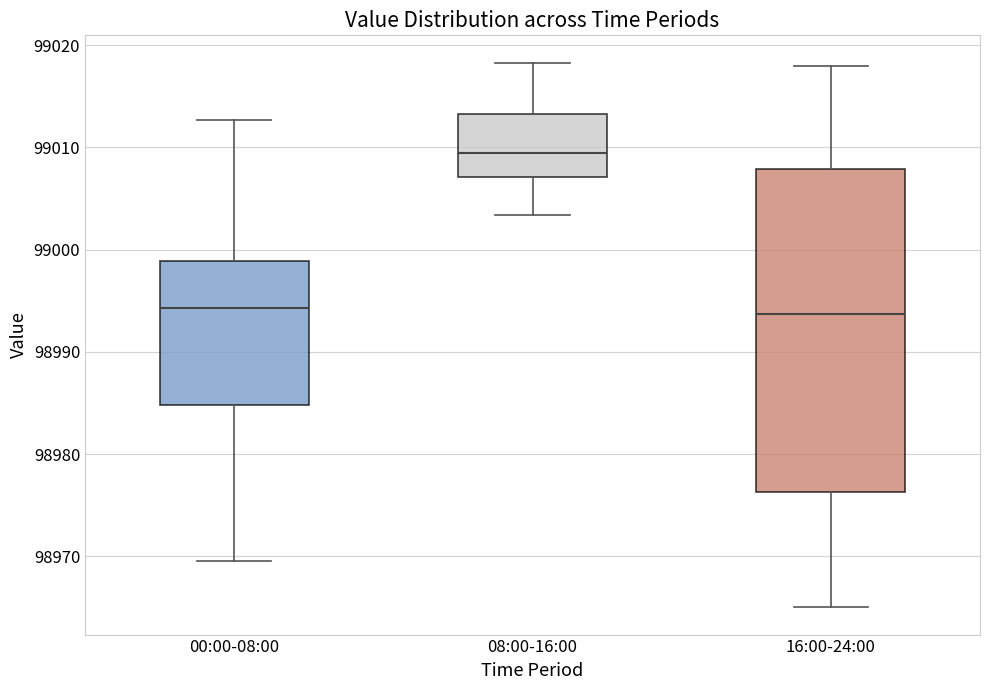

Which box has the highest median line?

08:00-16:00